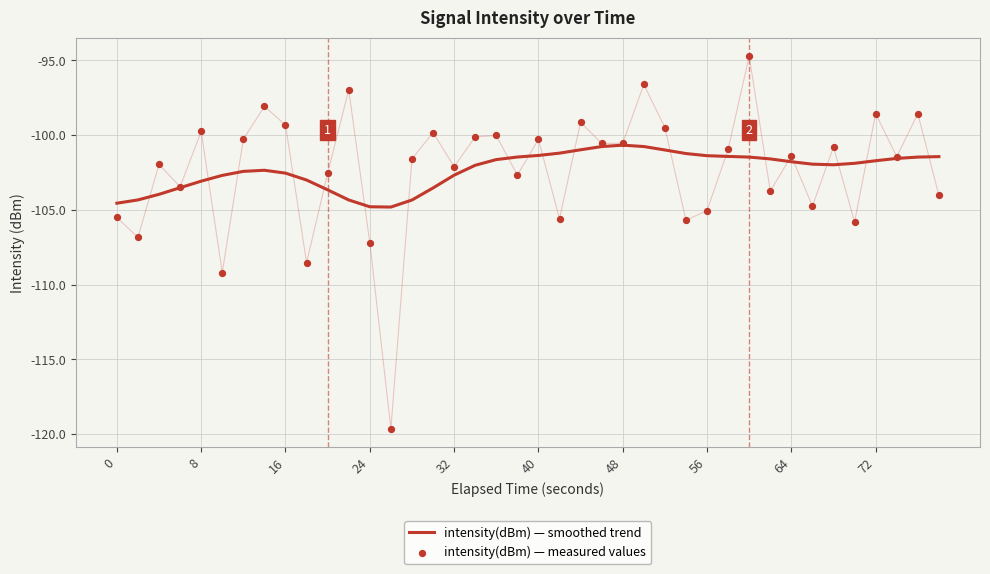

Is the value of intensity(dBm) — measured values at 22 greater than the value of intensity(dBm) — smoothed trend at 11?

Yes